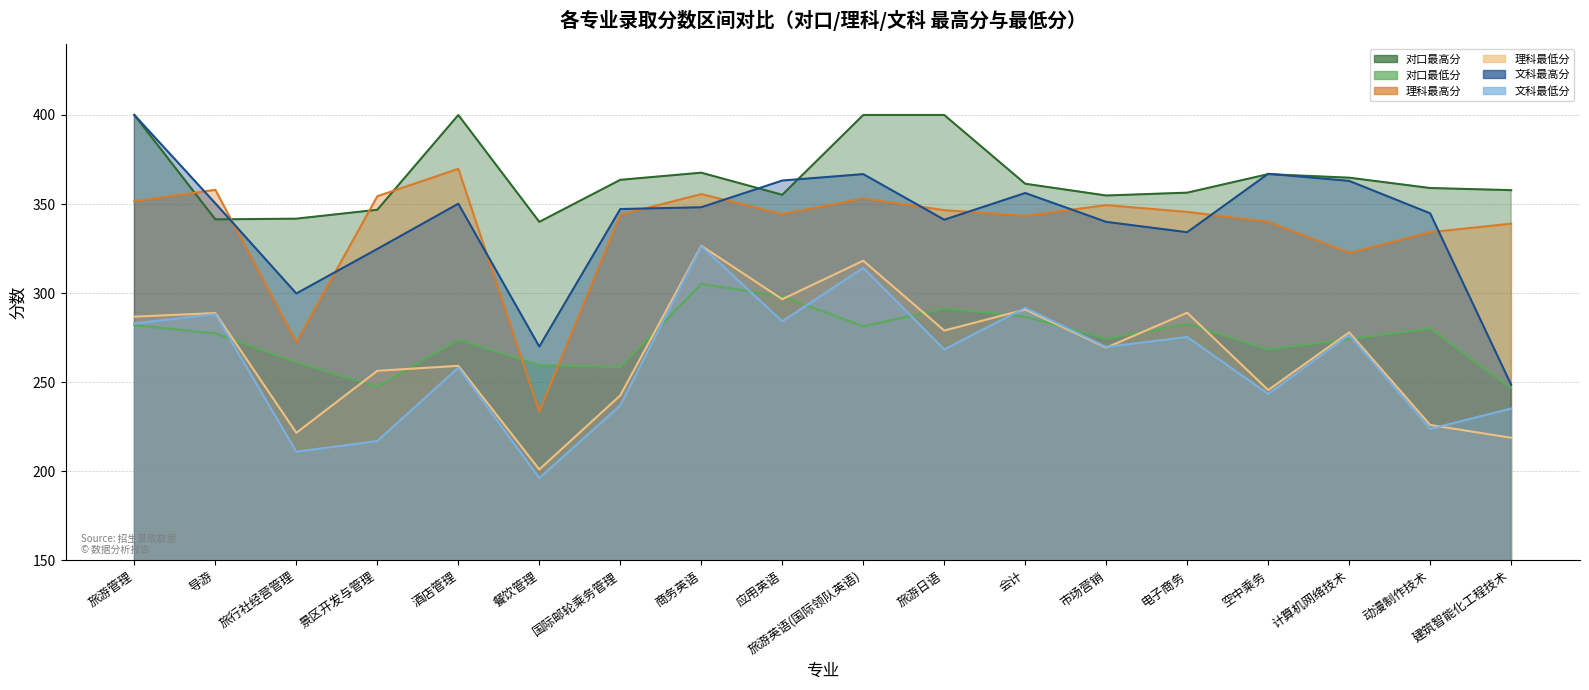

What is the lowest value of the 对口最低分 series?

246.6